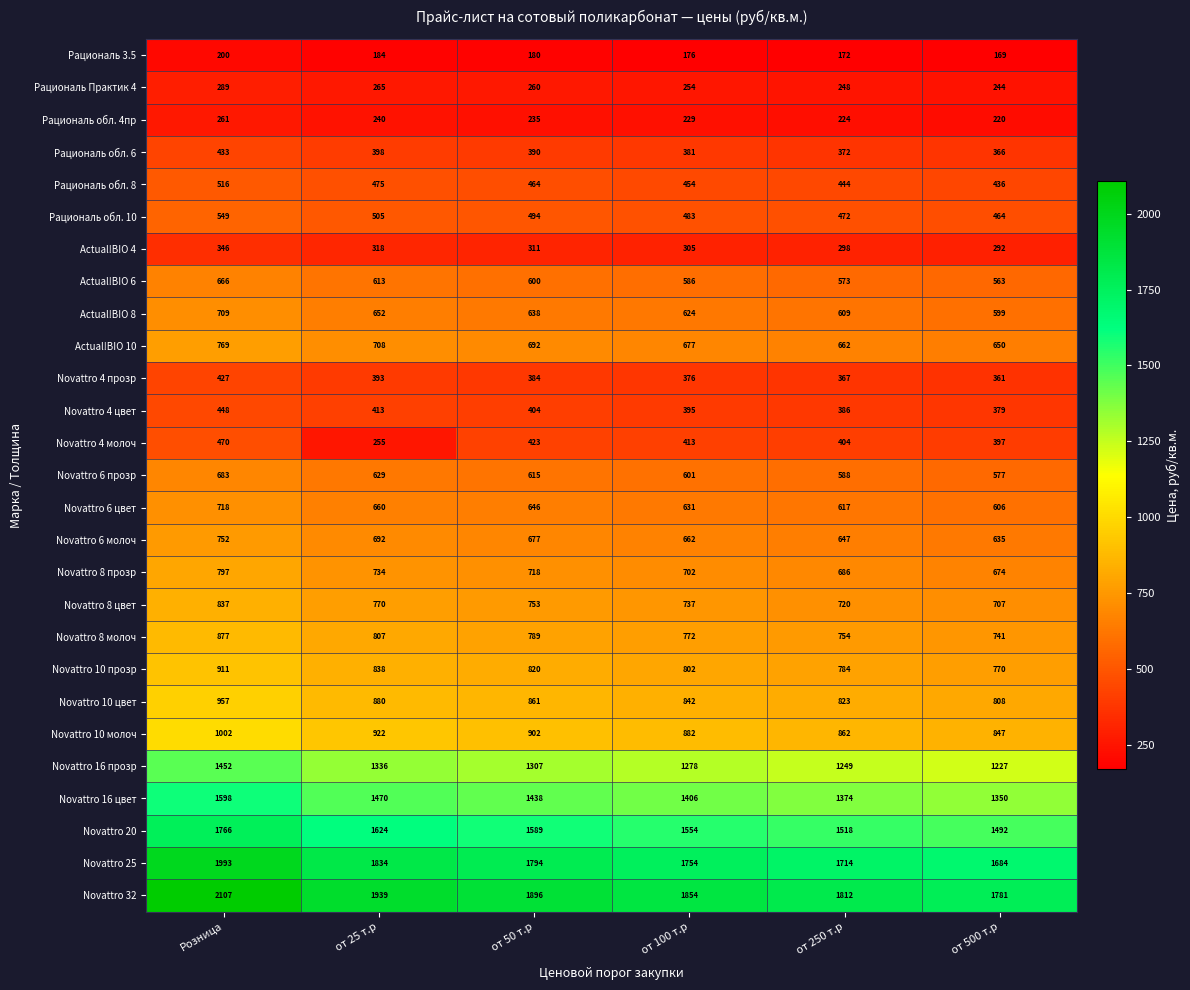

List the series in order of their peak value, highest first.

Novattro 32, Novattro 25, Novattro 20, Novattro 16 цвет, Novattro 16 прозр, Novattro 10 молоч, Novattro 10 цвет, Novattro 10 прозр, Novattro 8 молоч, Novattro 8 цвет, Novattro 8 прозр, Actual!BIO 10, Novattro 6 молоч, Novattro 6 цвет, Actual!BIO 8, Novattro 6 прозр, Actual!BIO 6, Рациональ обл. 10, Рациональ обл. 8, Novattro 4 молоч, Novattro 4 цвет, Рациональ обл. 6, Novattro 4 прозр, Actual!BIO 4, Рациональ Практик 4, Рациональ обл. 4пр, Рациональ 3.5